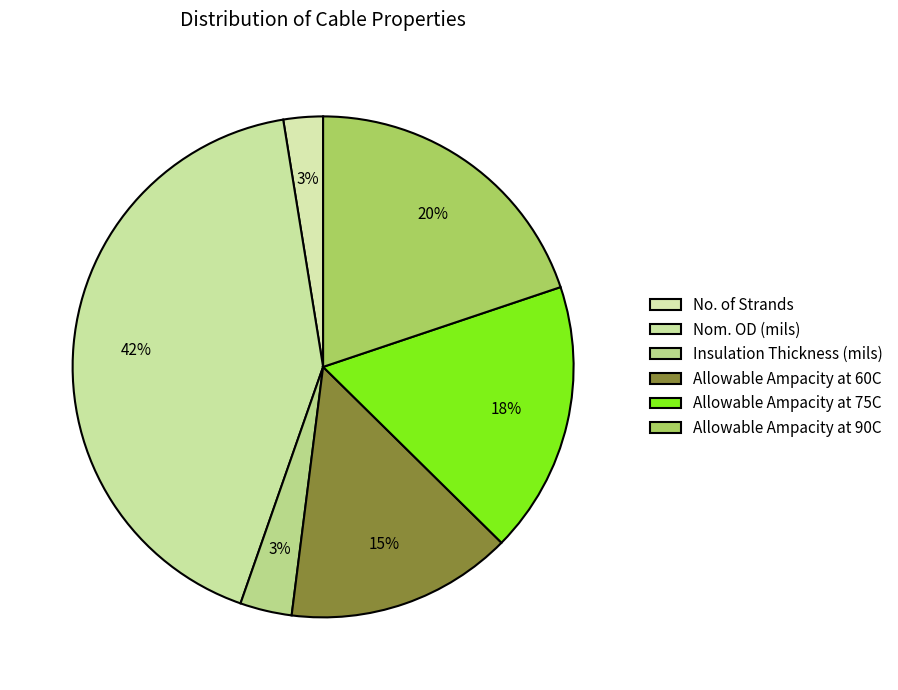

Count the number of slices in the pie.

6